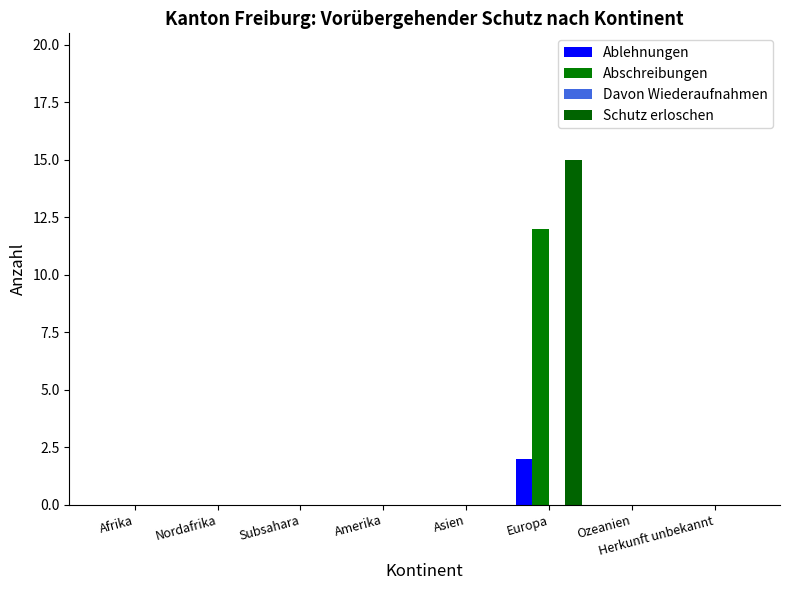

List the labels in order of Schutz erloschen value, smallest first.

Afrika, Nordafrika, Subsahara, Amerika, Asien, Ozeanien, Herkunft unbekannt, Europa